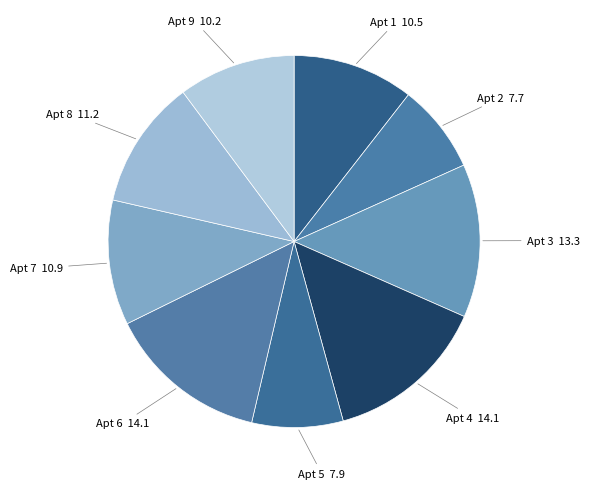

To the nearest percent, what is the average slice percentage?

11%